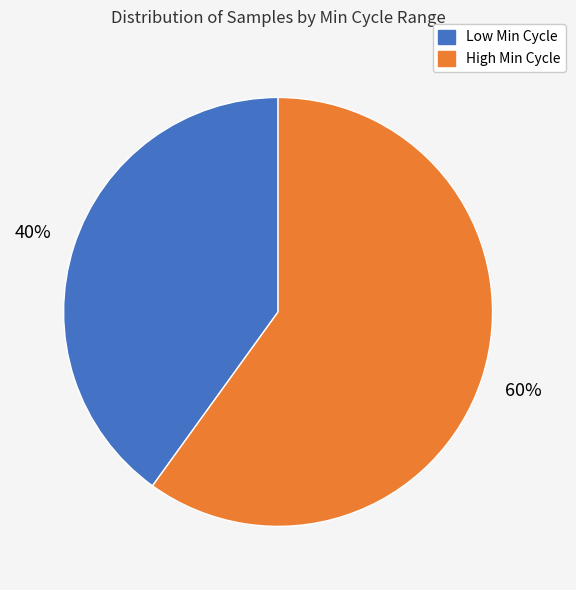

To the nearest percent, what is the difference between the largest and smallest slice percentages?

20%